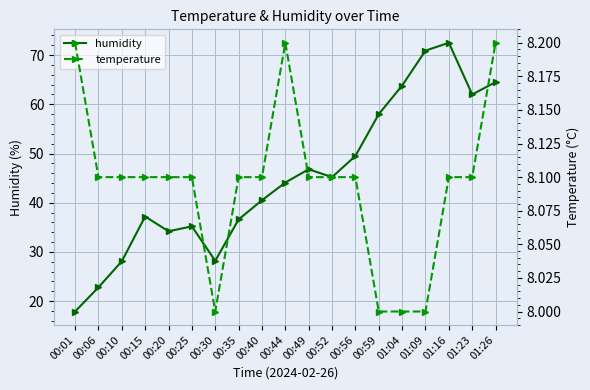

What is the label of the 15th point from the left?

01:04